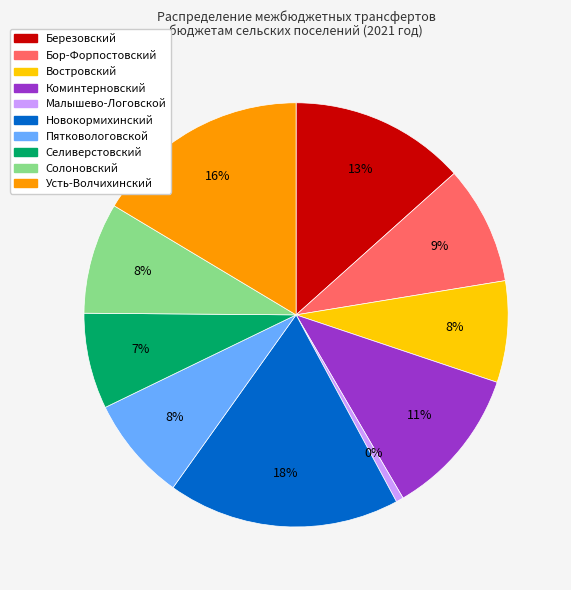

Does Новокормихинский account for over 50% of the chart?

No